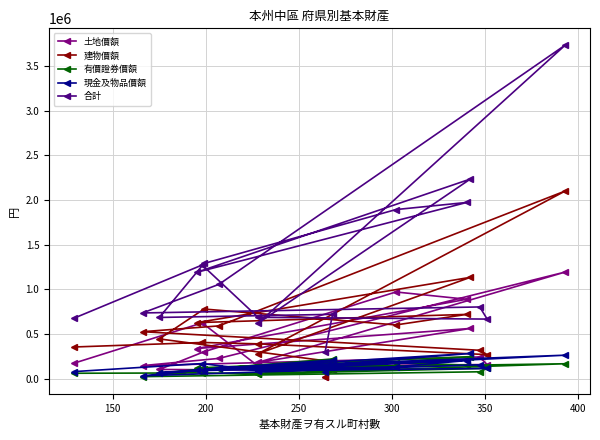

What is the average value of the 現金及物品價額 series?

136691